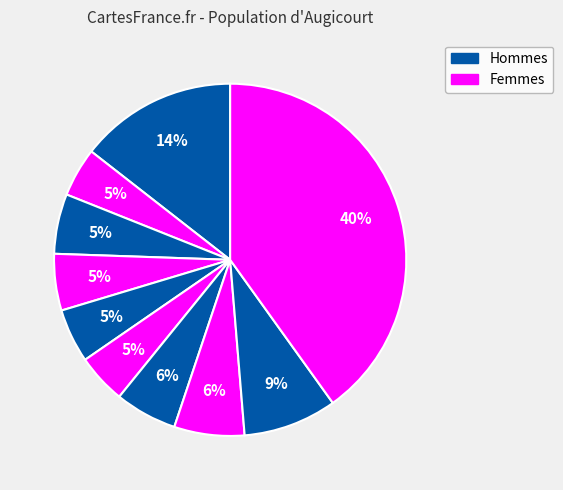

Count the number of slices in the pie.

10